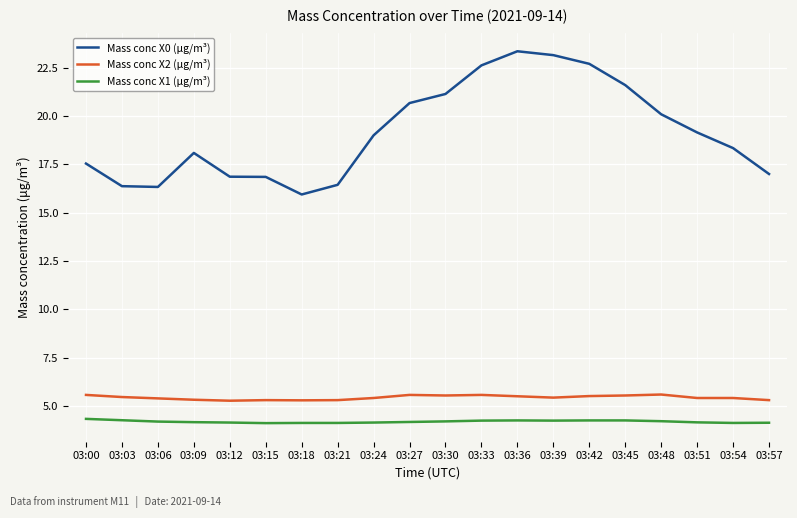

Is it true that Mass conc X0 (μg/m³) equals 19.0 at 03:24?

True